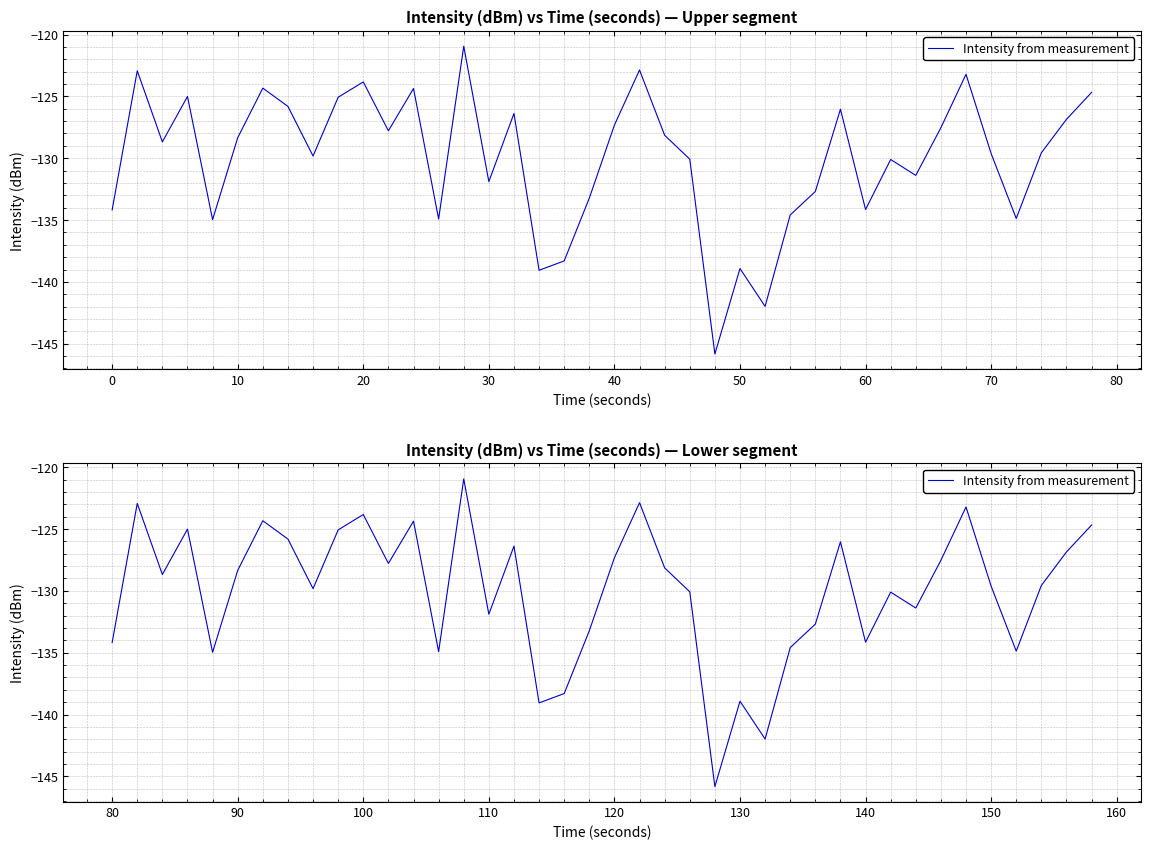

Which has a higher value, 15 or 32?

32